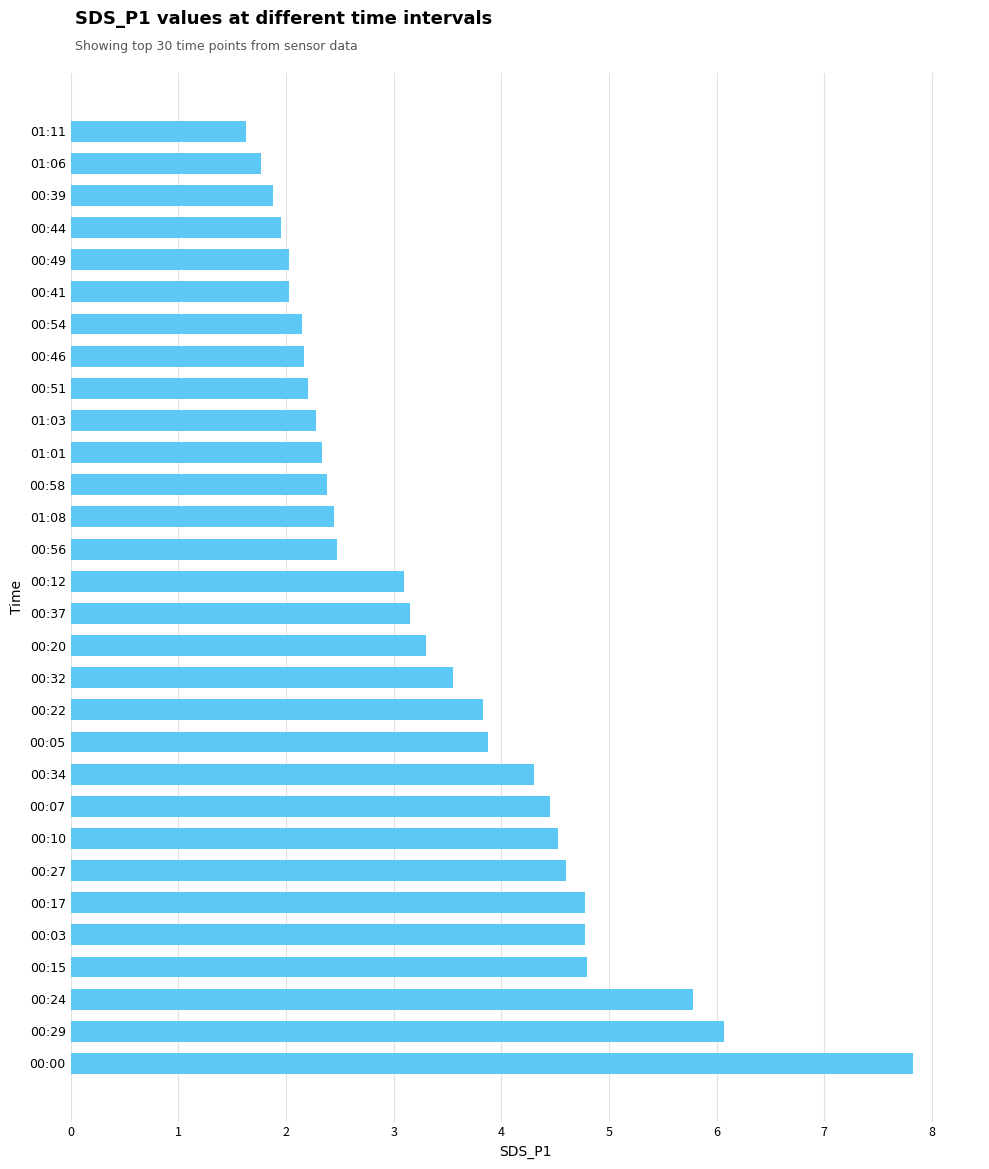

What is the minimum value shown in the chart?

1.6